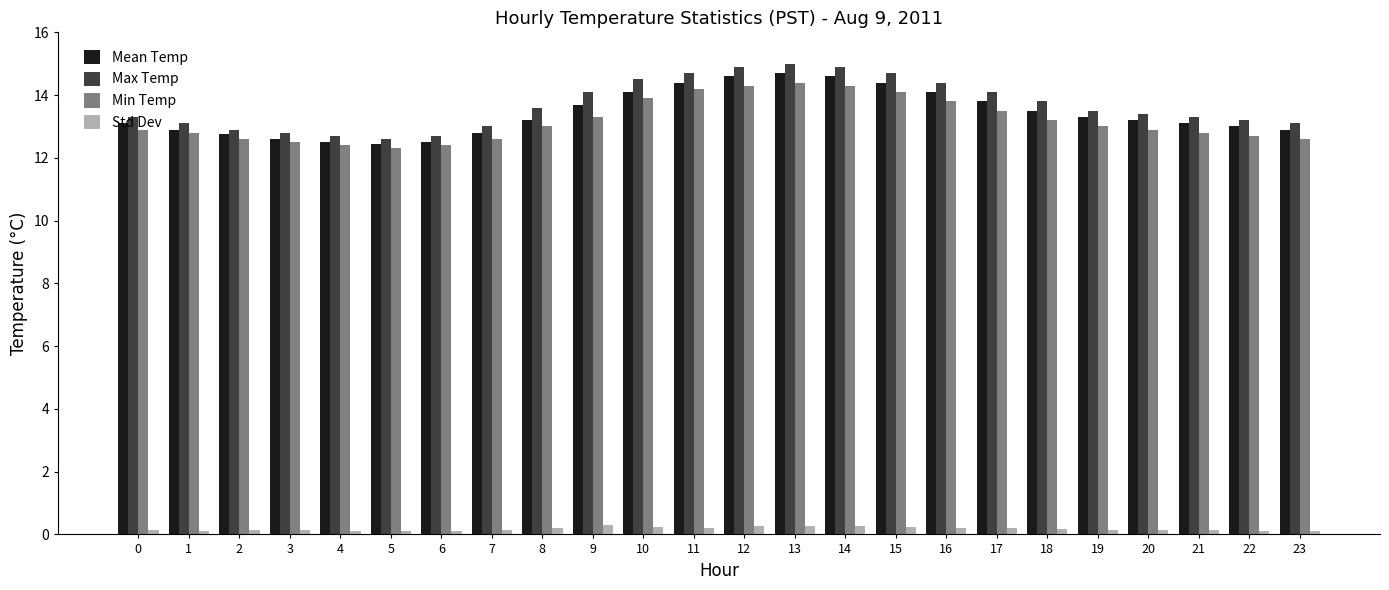

How many bars are there in total?

96